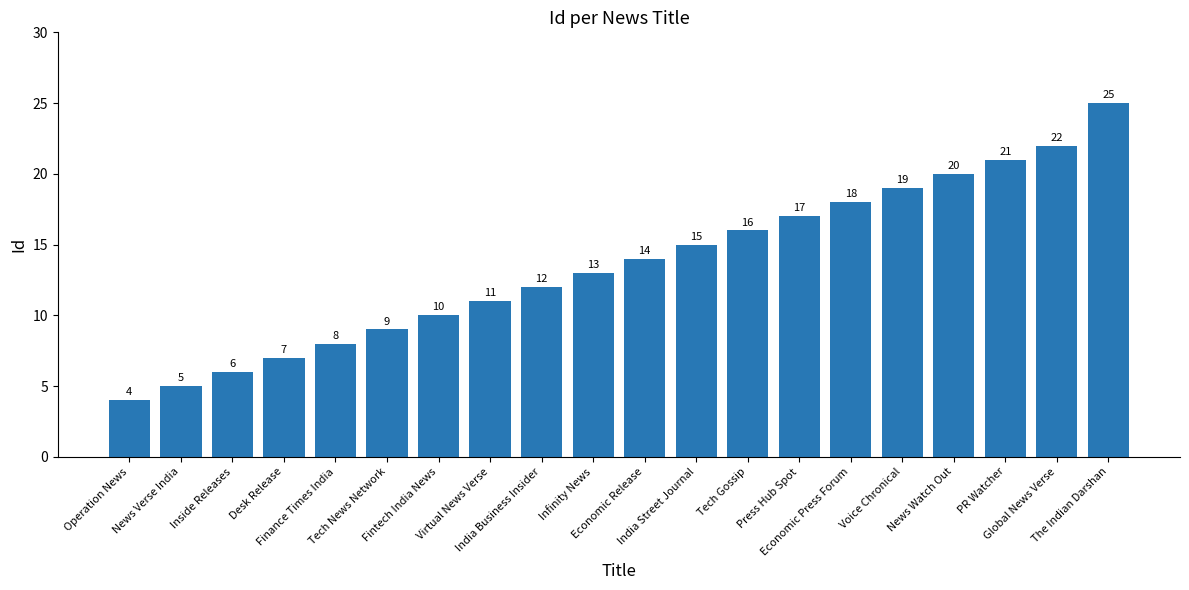

The value at The Indian Darshan is 25. True or false?

True